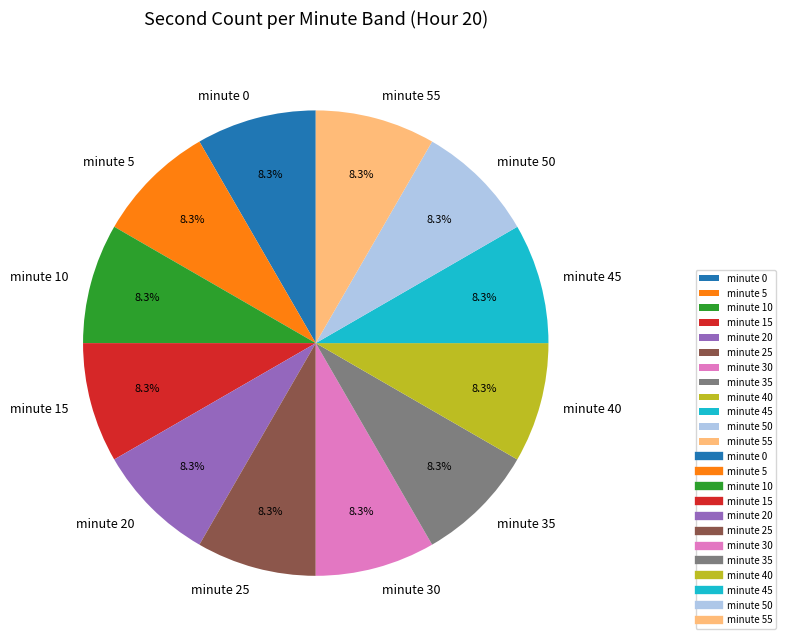

Approximately how many times larger is the value at minute 55 compared to minute 30?

1.0